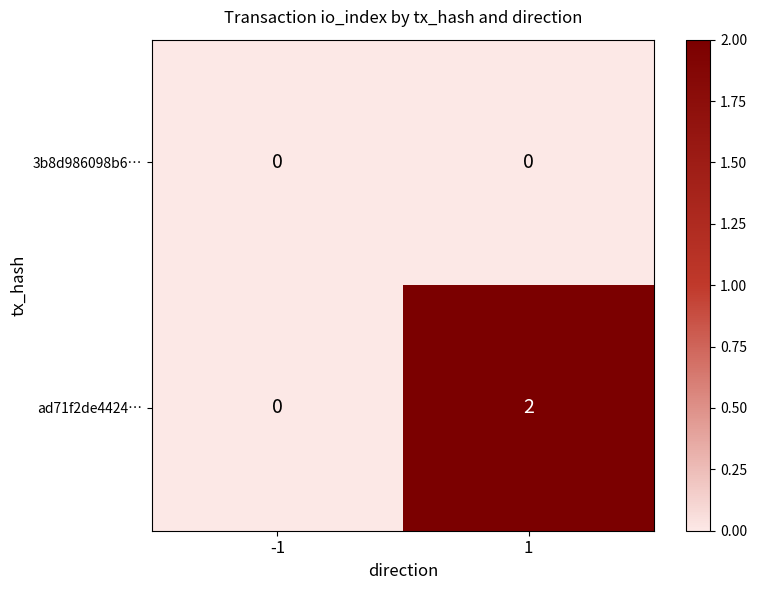

Rank the series at 1 from highest to lowest value.

ad71f2de4424…, 3b8d986098b6…